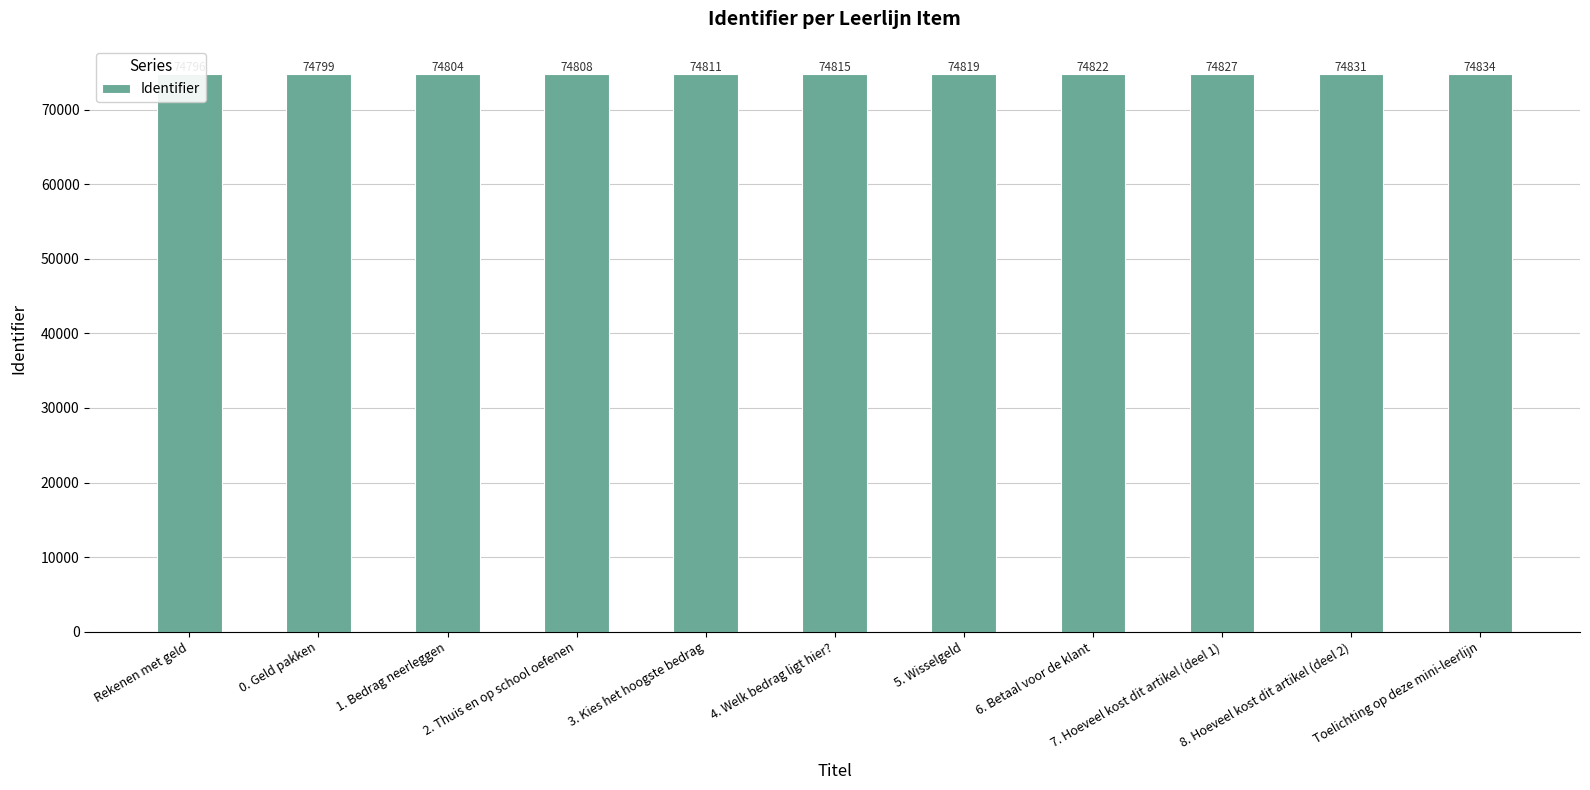

At which label does the data first exceed 74815?

5. Wisselgeld